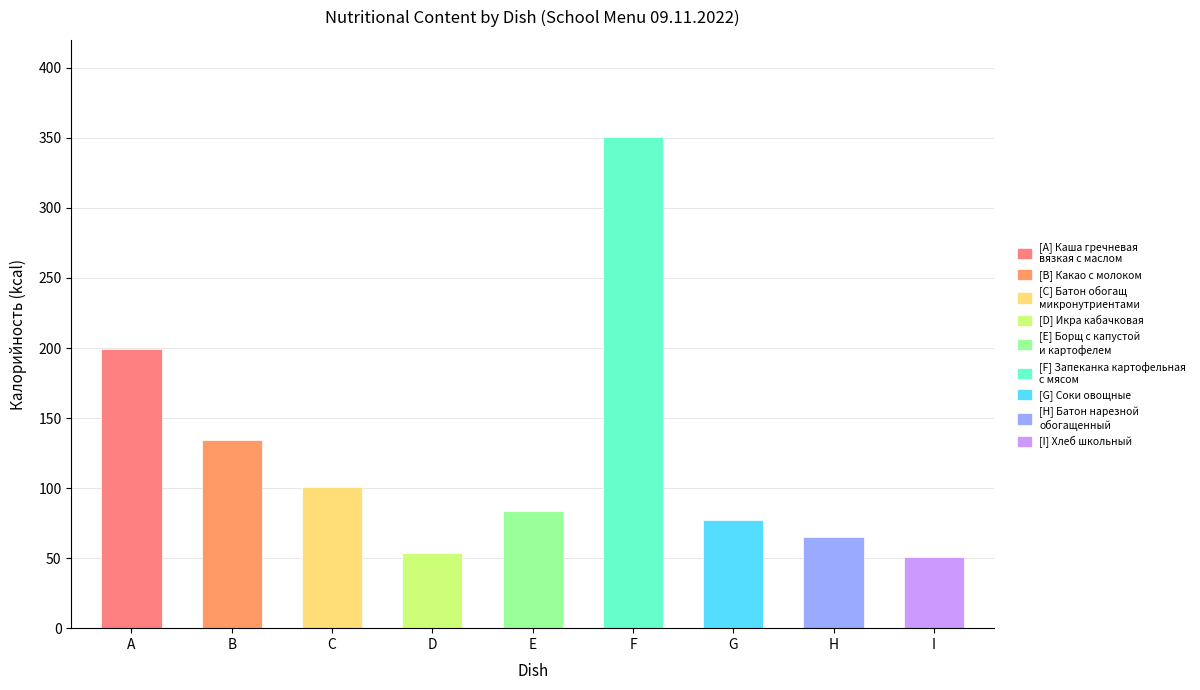

Is it true that the value at G is 77?

True